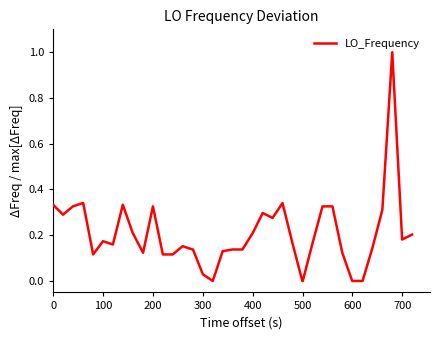

Does the chart have visible grid lines?

No